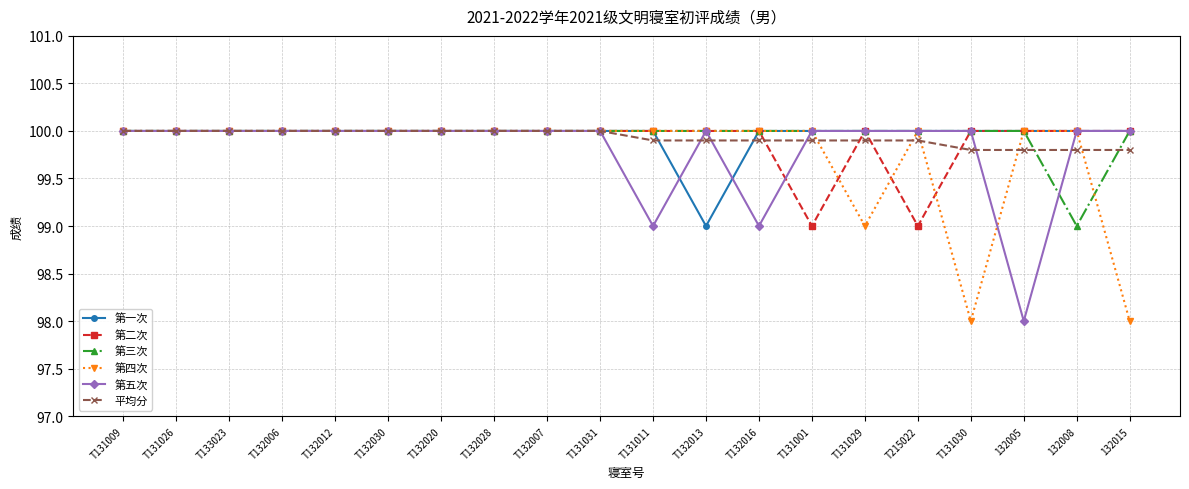

At how many categories does at least one series exceed 98?

20